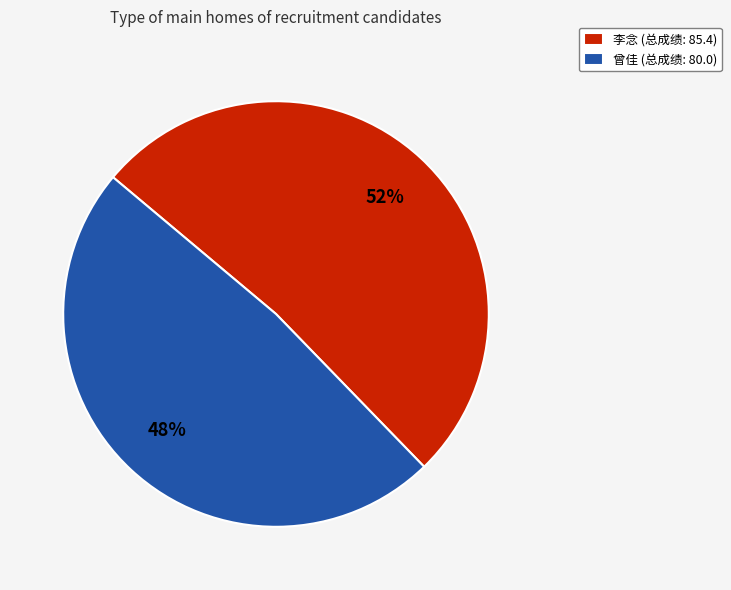

What percentage is the 李念 slice, to the nearest percent?

52%